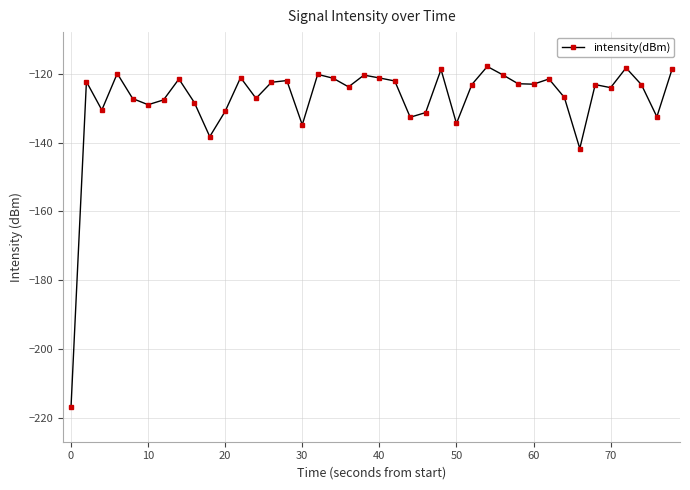

What is the difference between the second highest and minimum values?

98.8